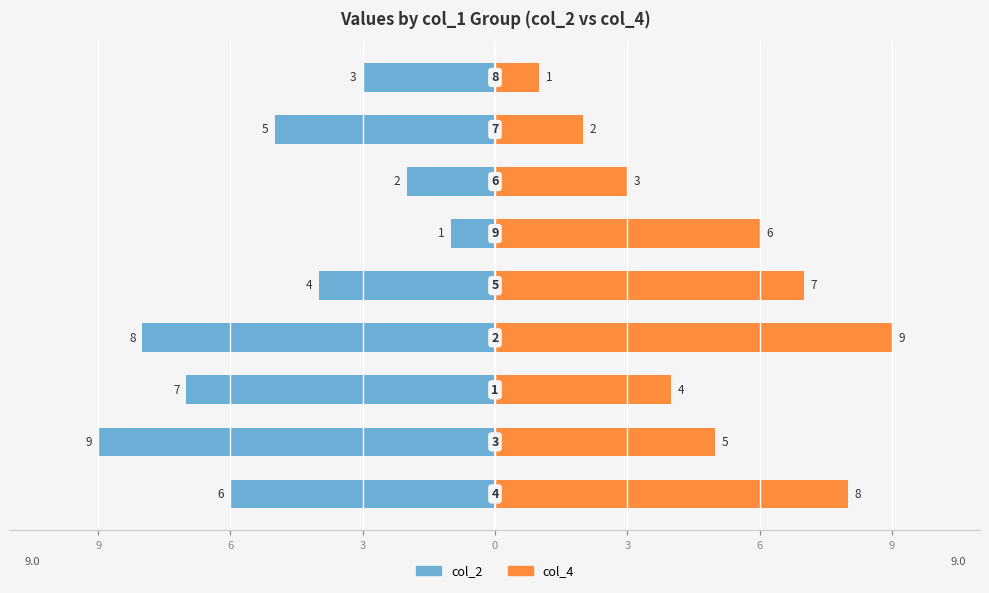

What is the difference between the maximum and minimum values in the col_4 series?

8